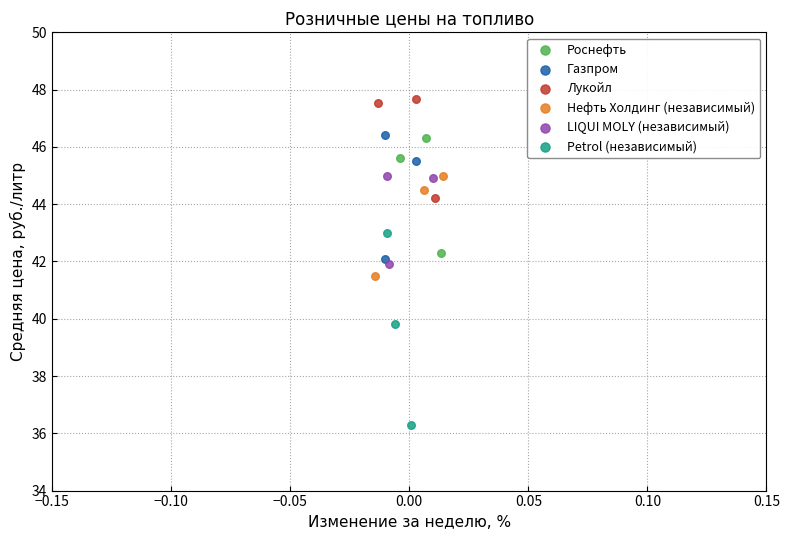

Which series reaches the minimum Y coordinate?

Petrol (независимый)